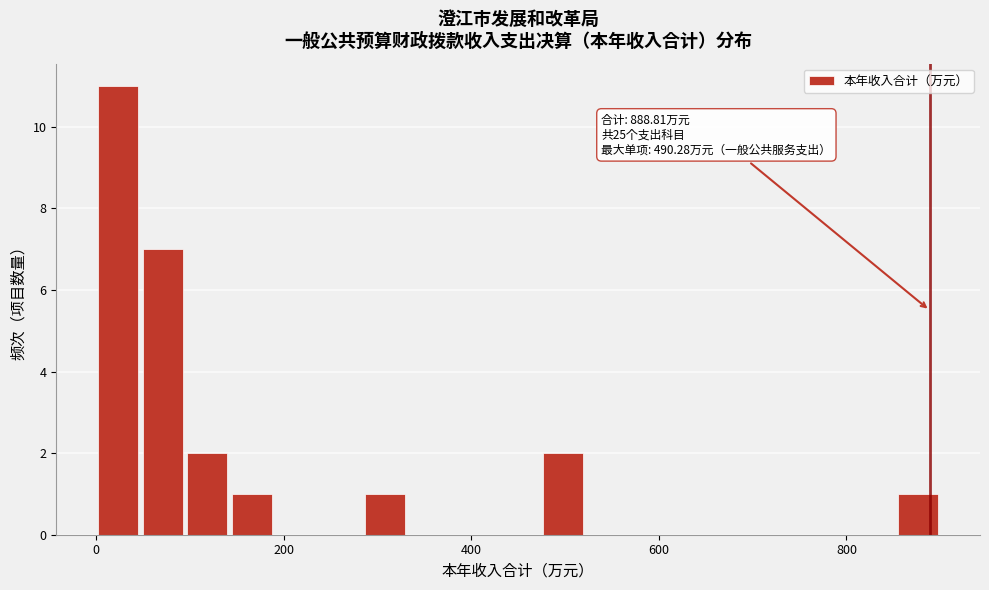

Around what value on the x-axis is the tallest bar? Give the approximate position of its centre, as read against the axis.

20